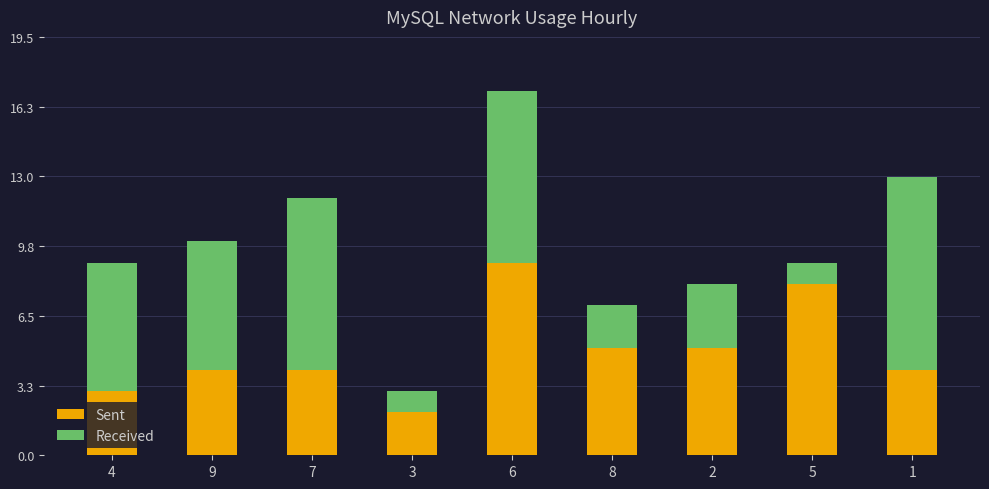

Which category has the lowest value in the Sent series?

3